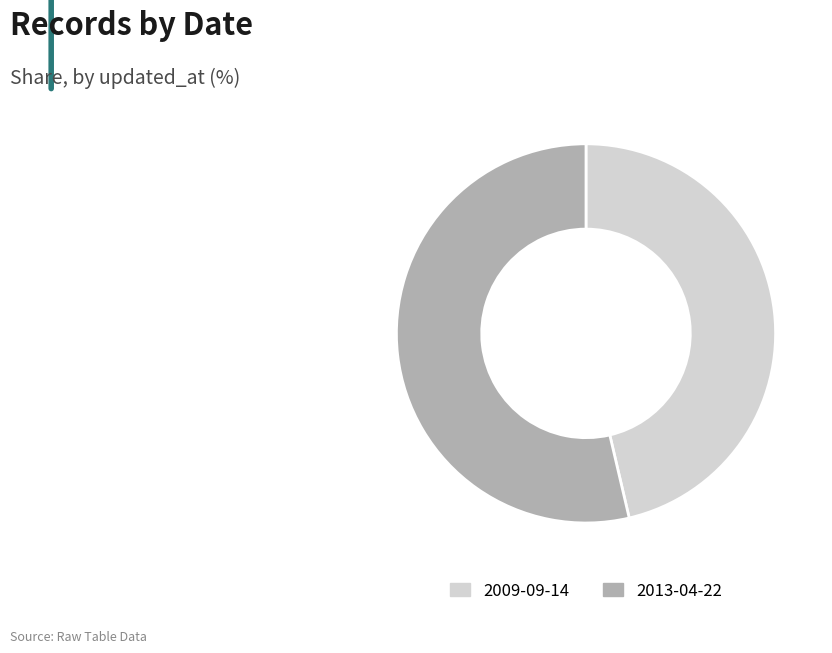

Is 2013-04-22 the majority of the pie?

Yes